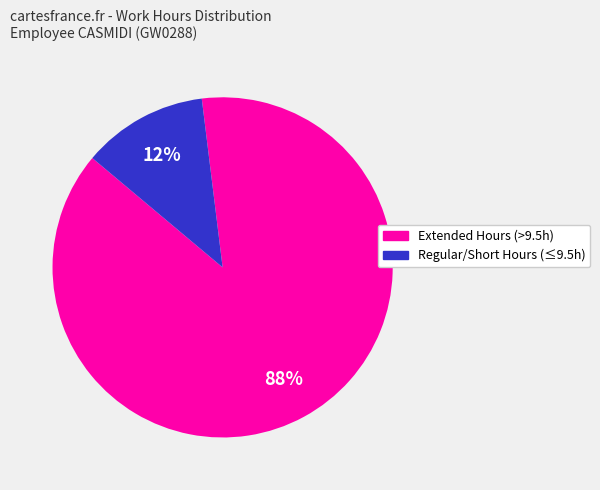

To the nearest percent, what is the difference between the largest and smallest slice percentages?

76%